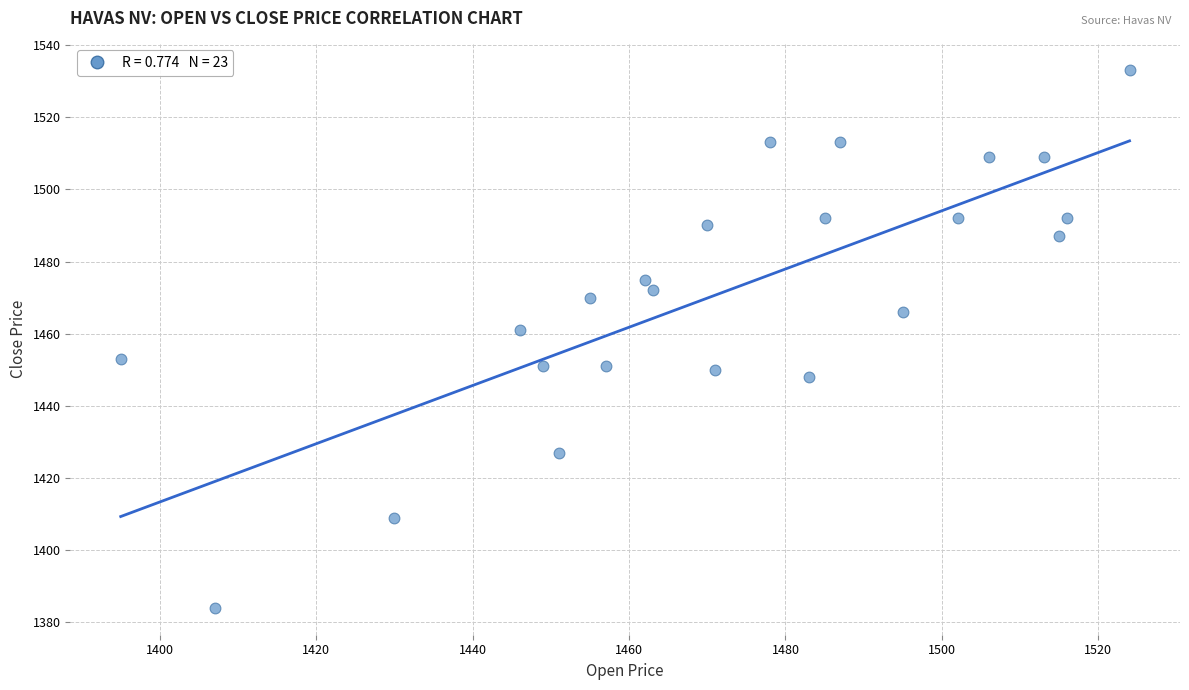

What is the range of Y values (max minus min)?

149